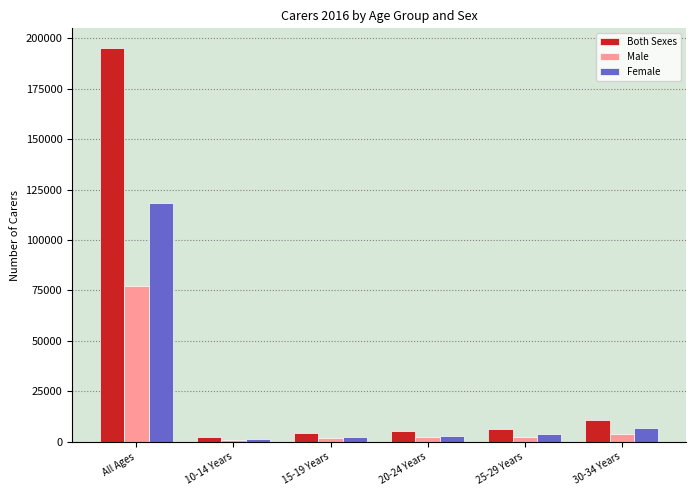

What is the sum of all Female values?

134936